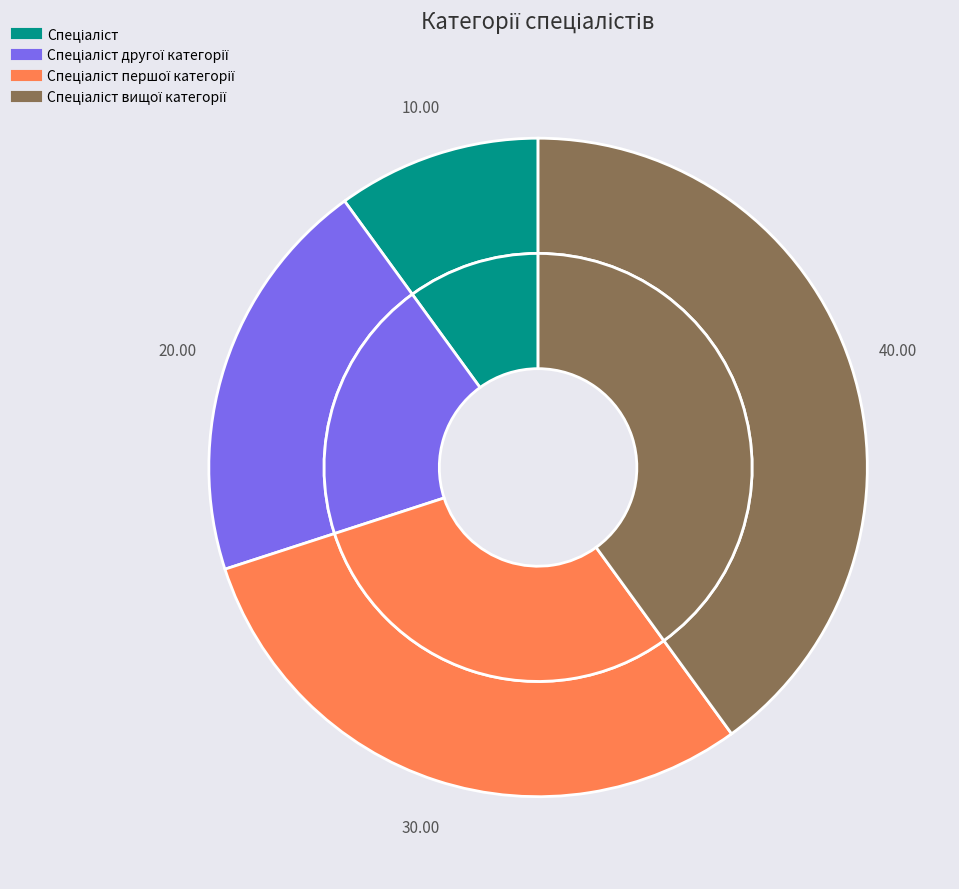

To the nearest percent, what is the combined percentage of Спеціаліст першої категорії and Спеціаліст вищої категорії?

70%